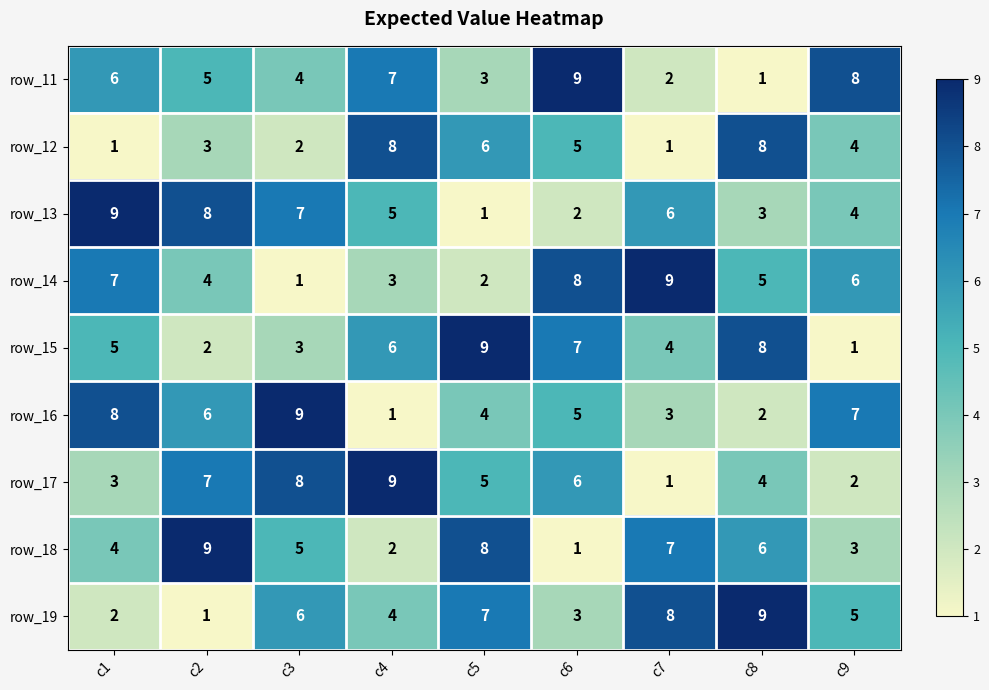

Rank the series at c1 from lowest to highest value.

row_12, row_19, row_17, row_18, row_15, row_11, row_14, row_16, row_13